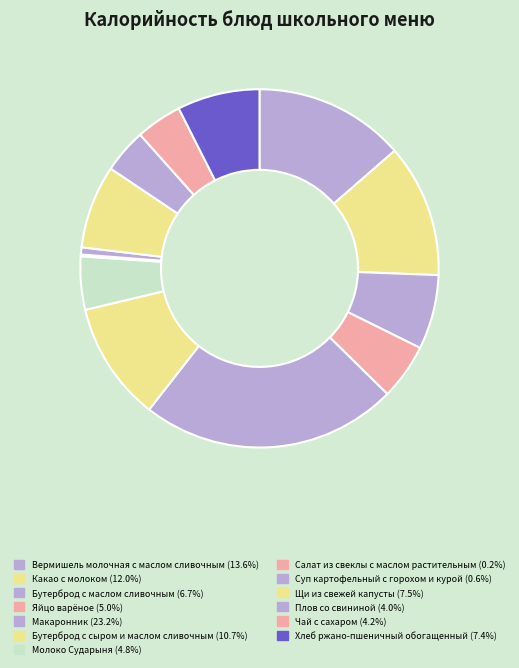

What percentage is the Бутерброд с маслом сливочным slice, to the nearest percent?

7%